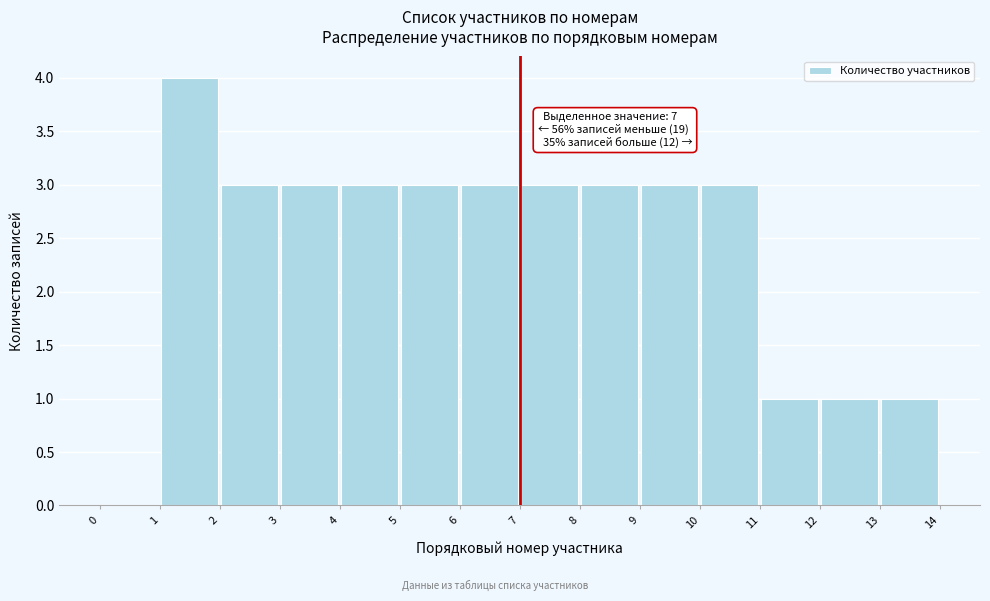

Over which range of the x-axis is the bar tallest?

1 to 2